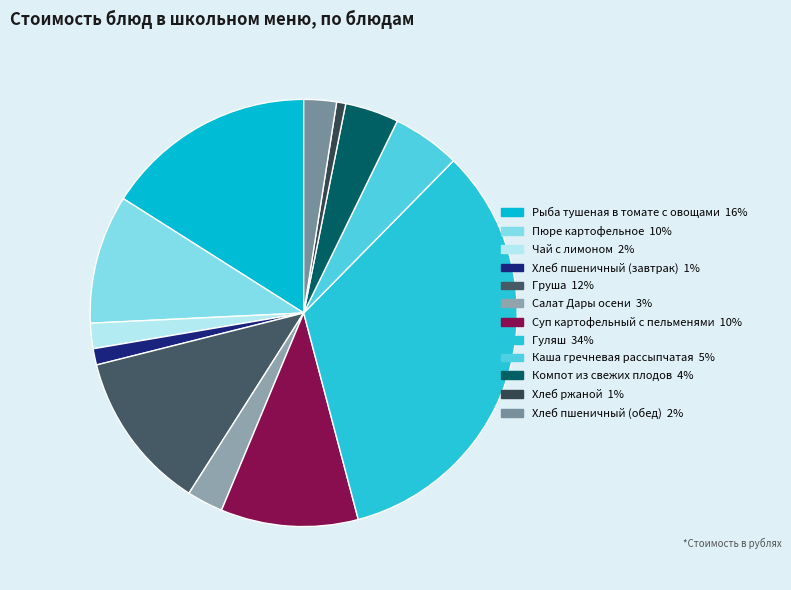

Is there any slice that represents more than half of the pie?

No